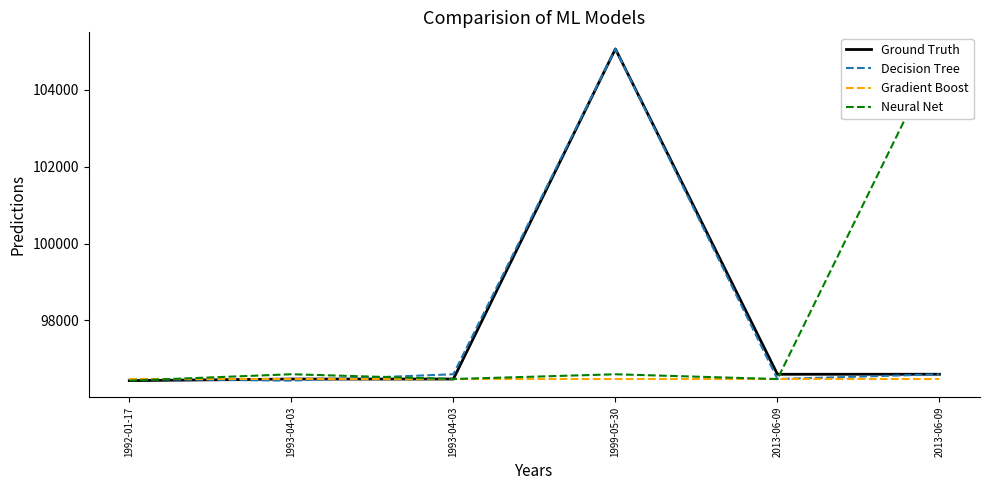

The Ground Truth series shows 179796 at 1999-05-30. True or false?

False